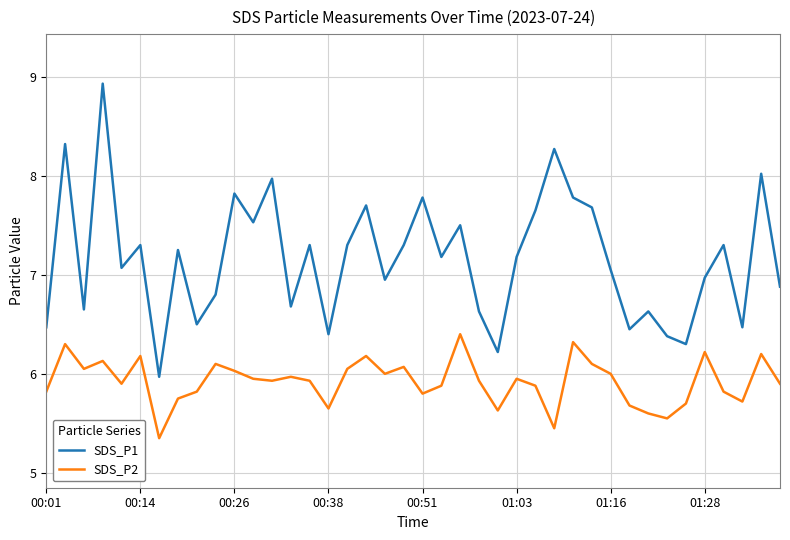

Rank the series by their average value, from highest to lowest.

SDS_P1, SDS_P2